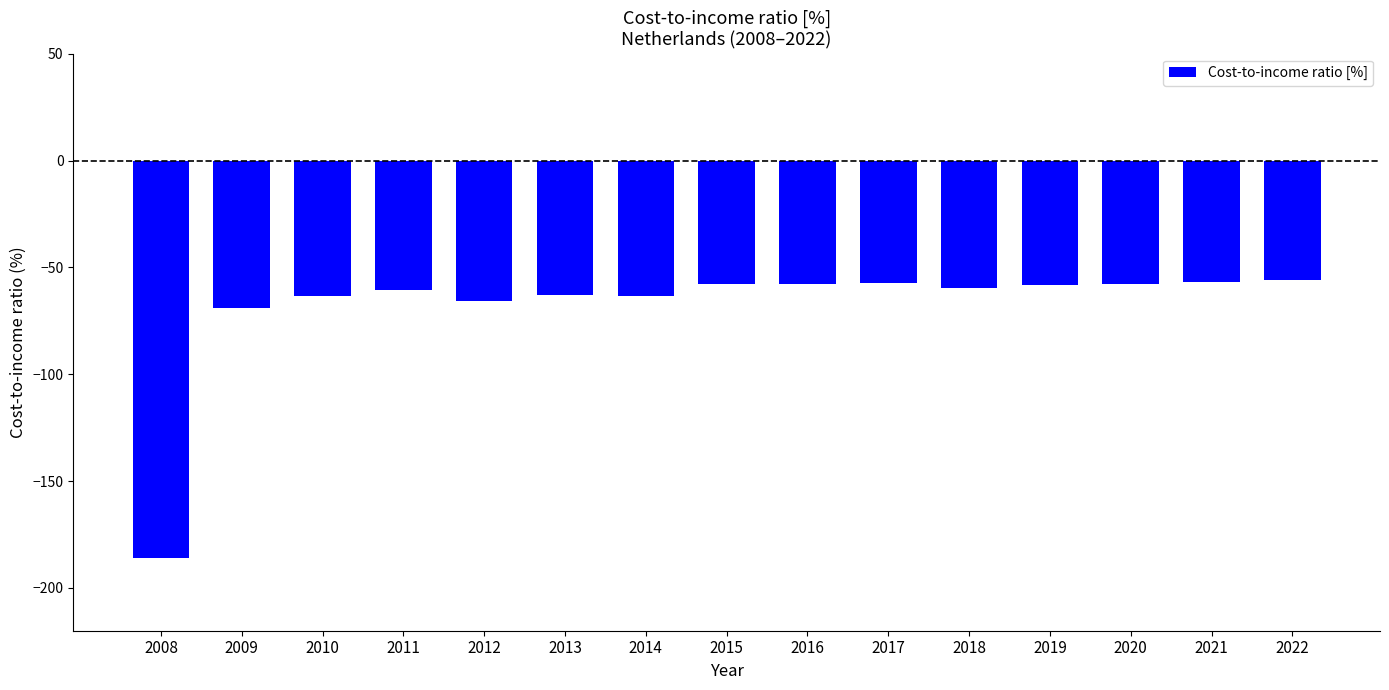

At which label does the data first exceed -59?

2015